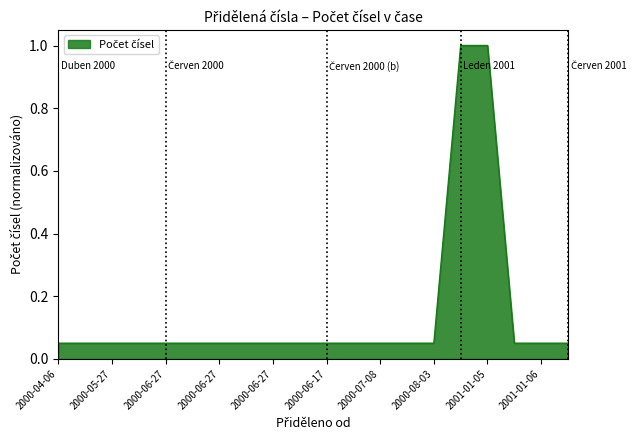

What is the greatest value displayed?

1.0